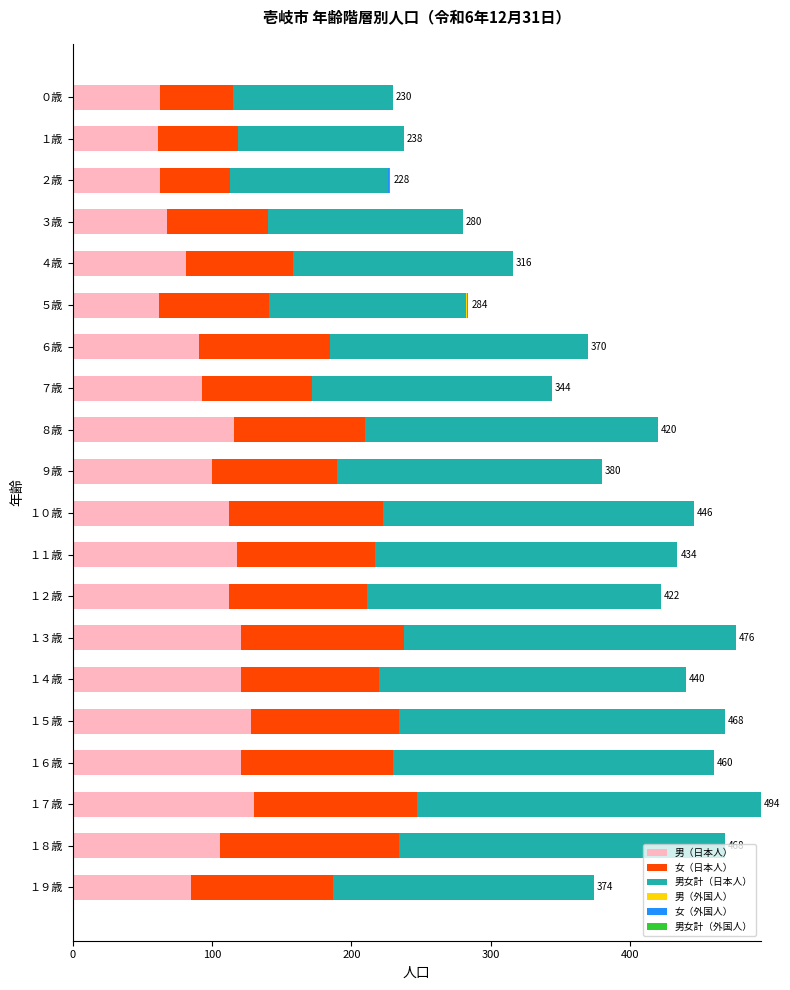

What is the total value across all series at ７歳?

344